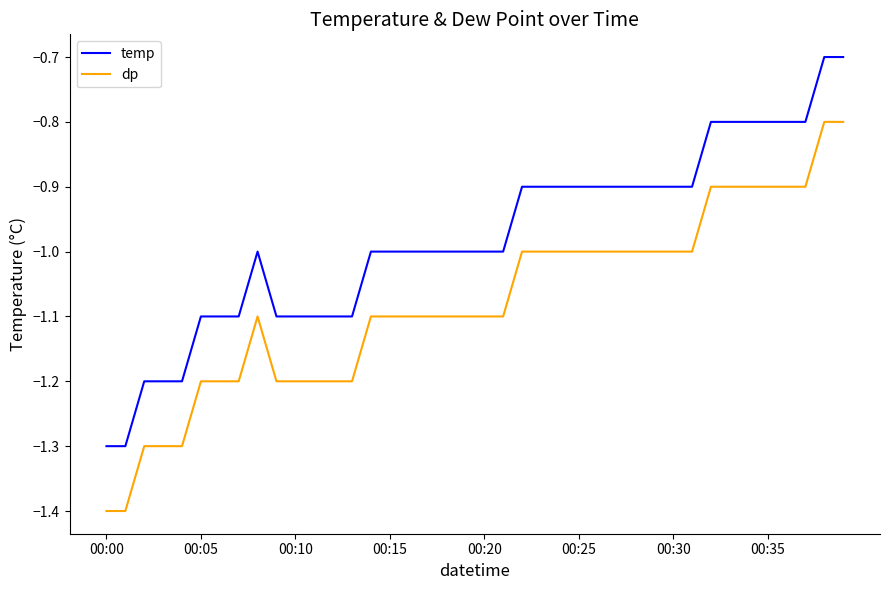

List the series in order of their peak value, lowest first.

dp, temp